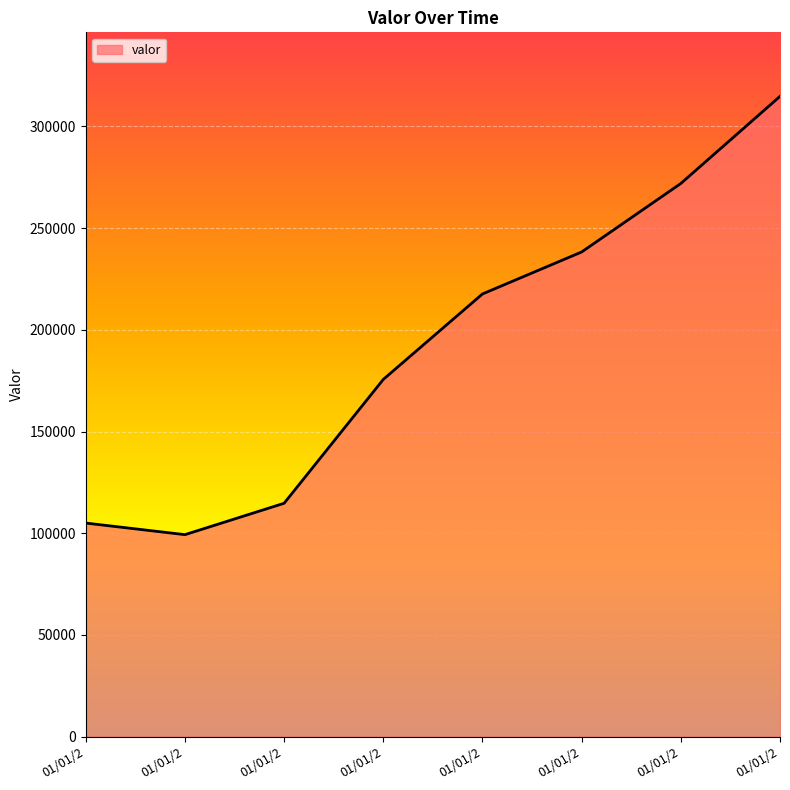

What is the maximum value shown in the chart?

314767